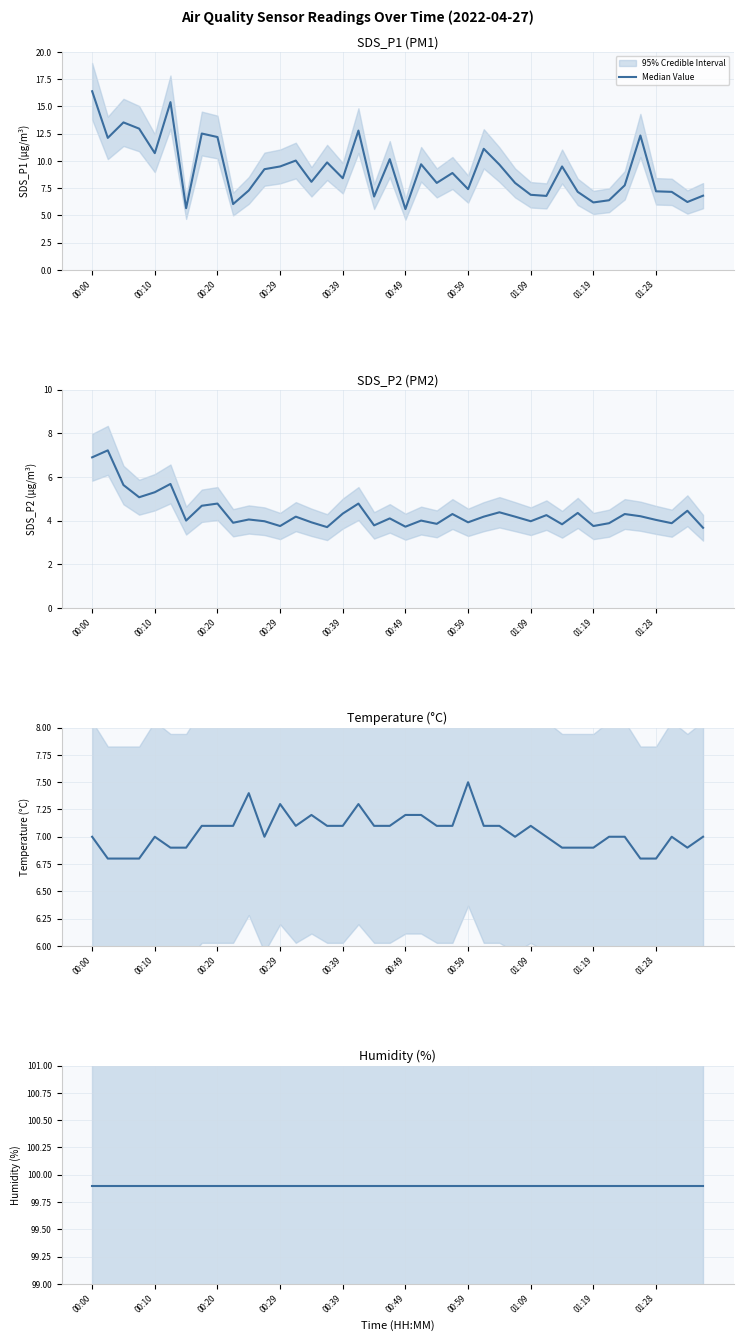

How many data points in SDS_P2 are less than 4?

15